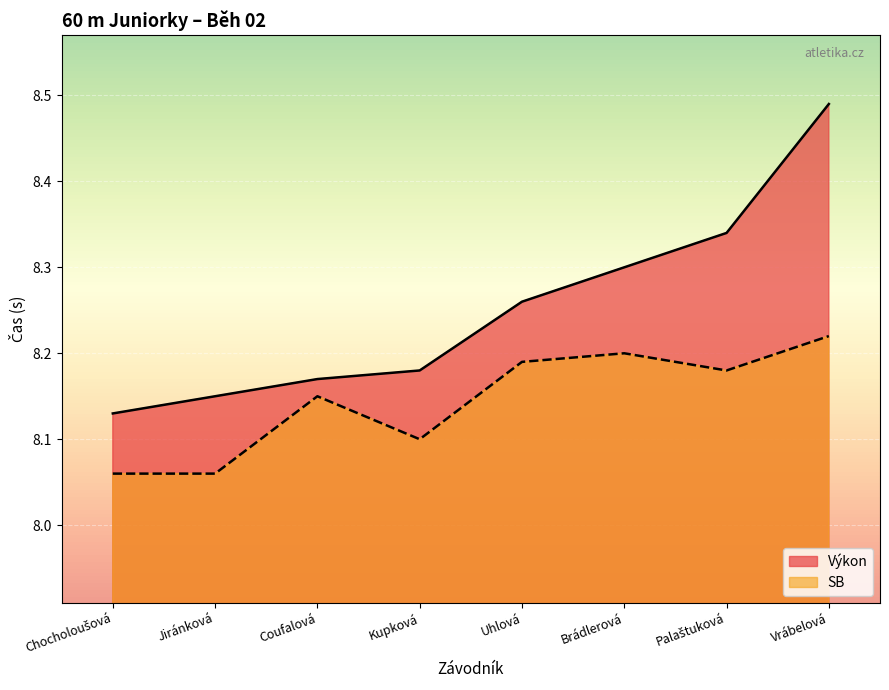

Rank the series by their maximum value, from lowest to highest.

SB, Výkon